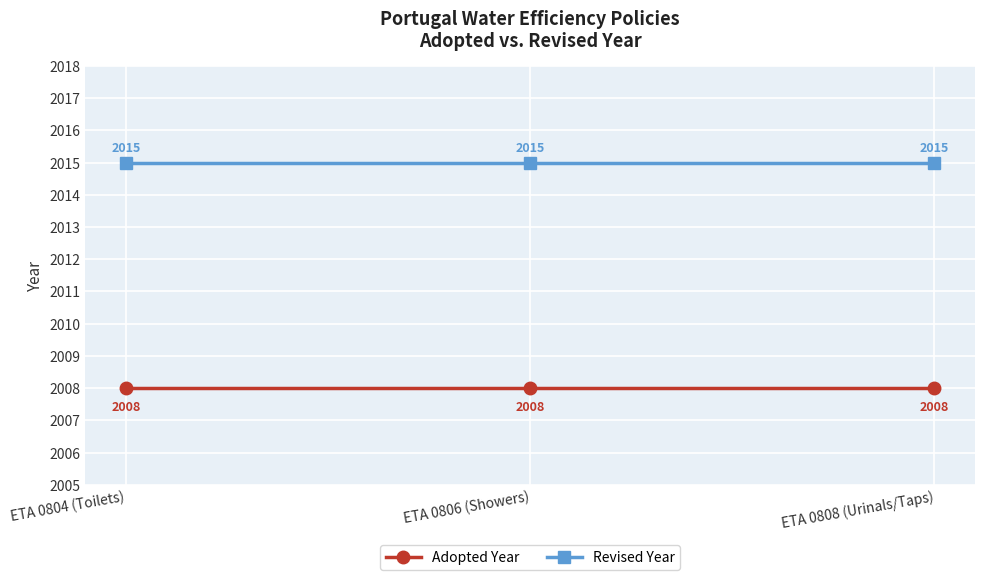

What is the total value across all series at ETA 0804 (Toilets)?

4023